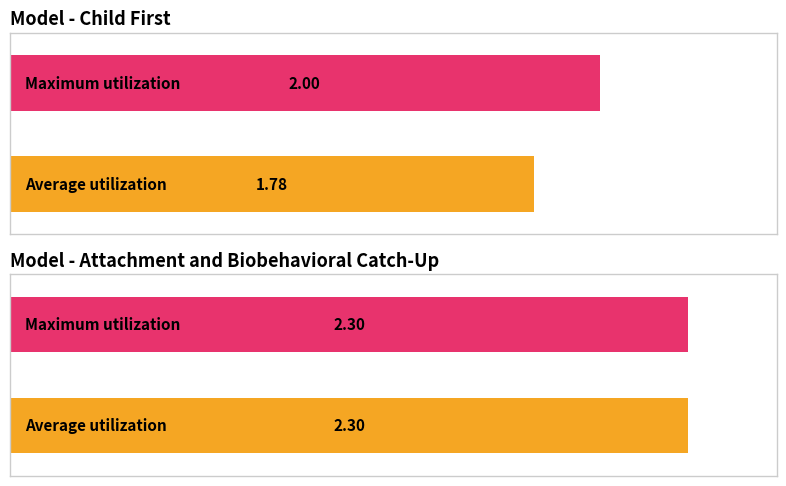

What is the sum of all Max Standards Version values?

4.3